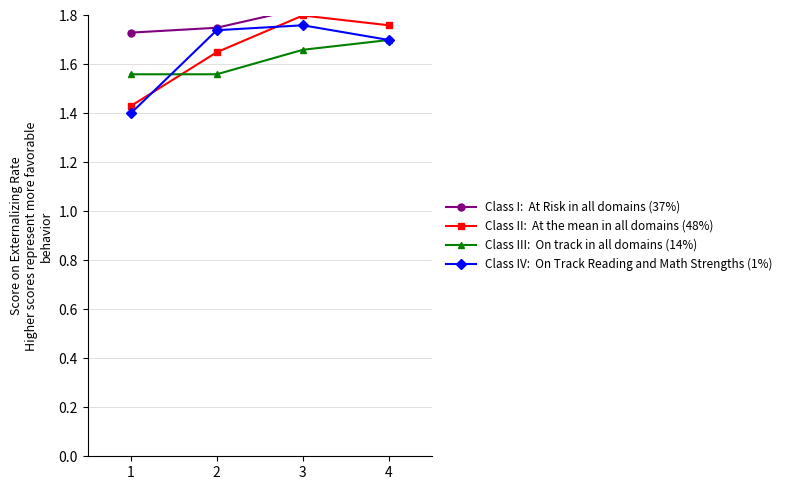

What is the greatest value displayed?

1.9